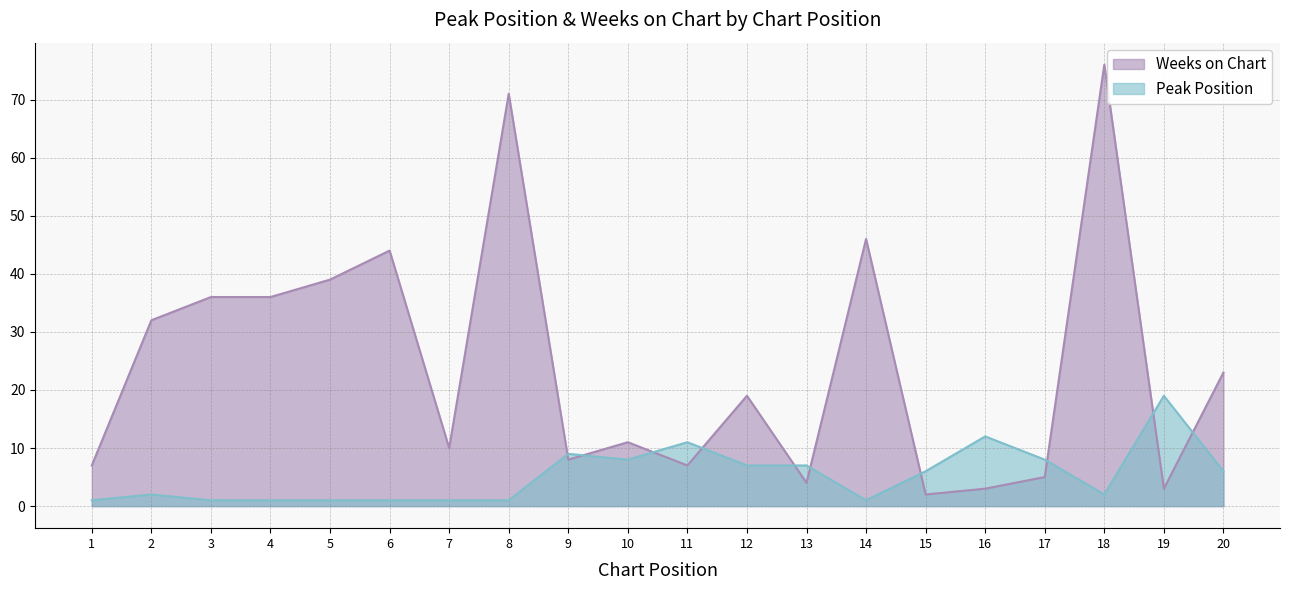

At which category does the chart reach its peak across all series?

18